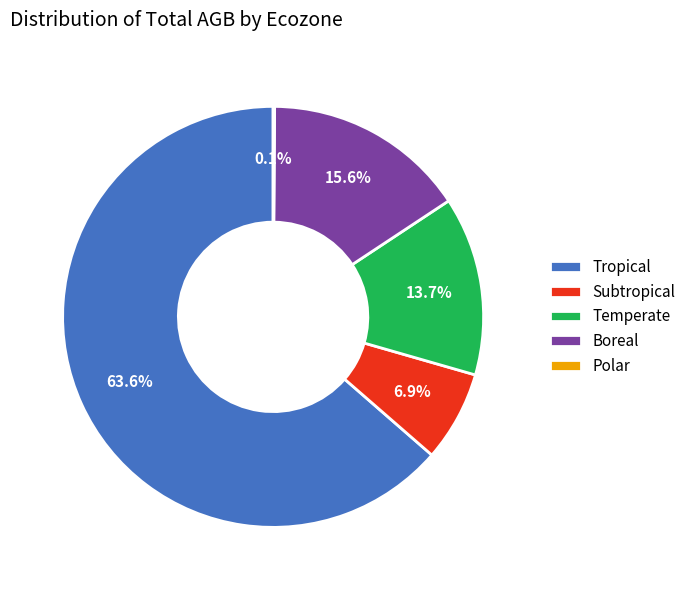

What percentage is the Tropical slice, to the nearest percent?

64%